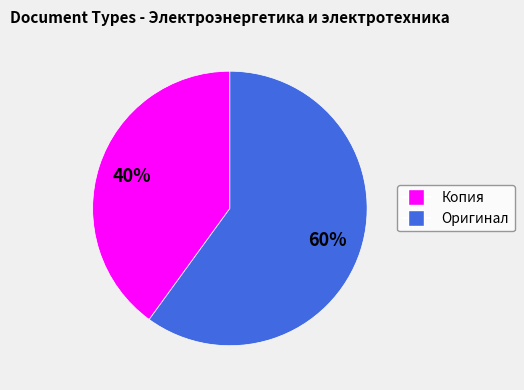

How many segments does this pie chart have?

2